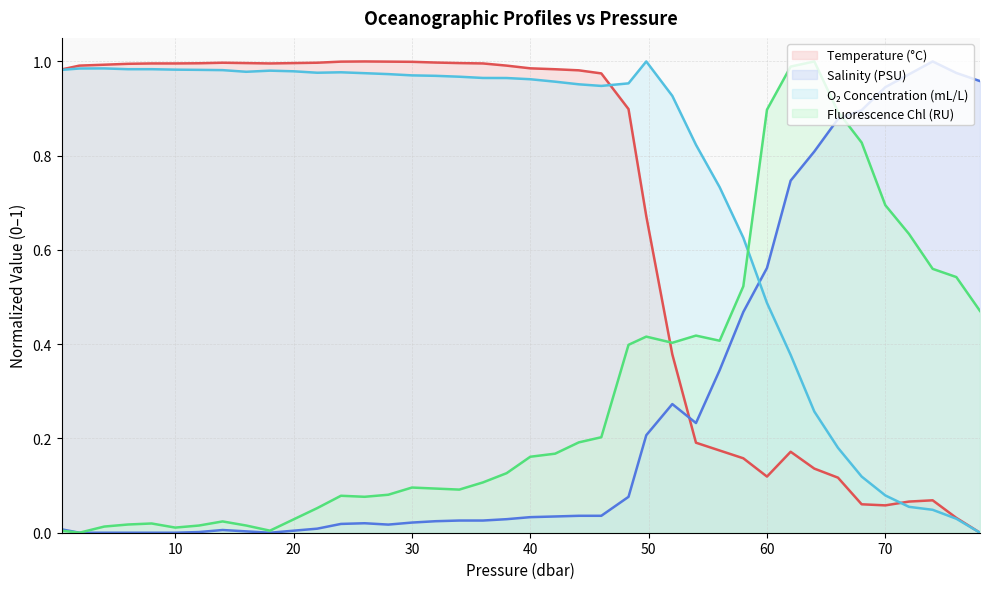

What is the maximum value for s?

1.0